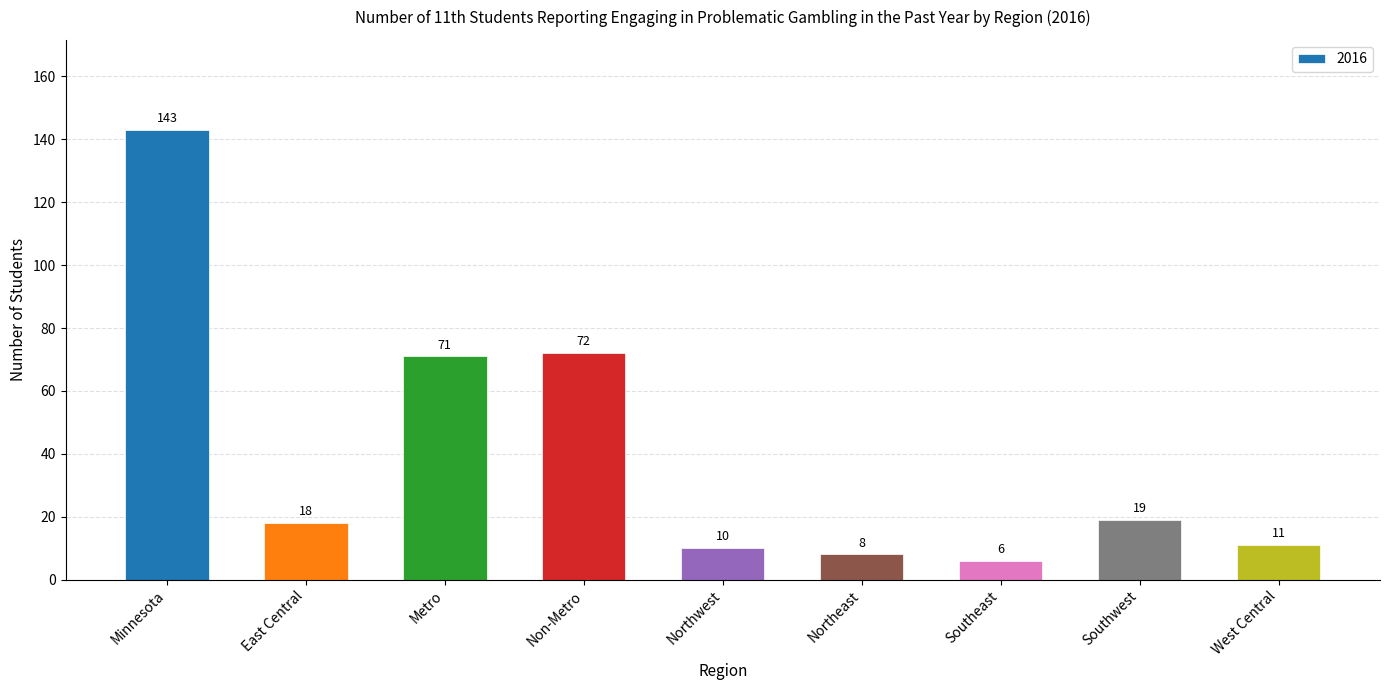

Reading left to right, transcribe all the data shown in this chart.

143	18	71	72	10	8	6	19	11